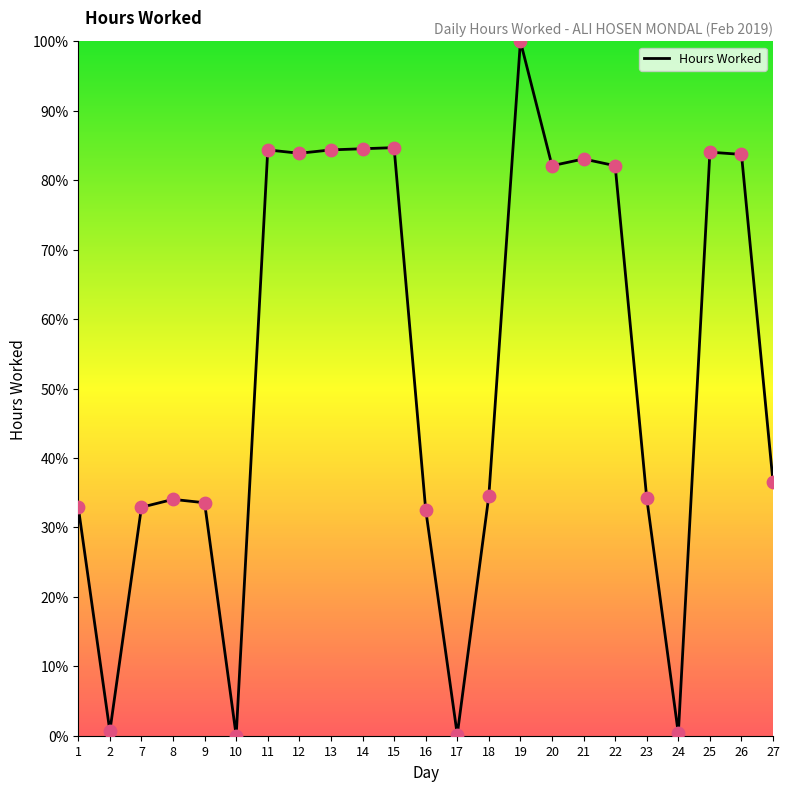

What is the change in value from 10 to 13?

+84.4